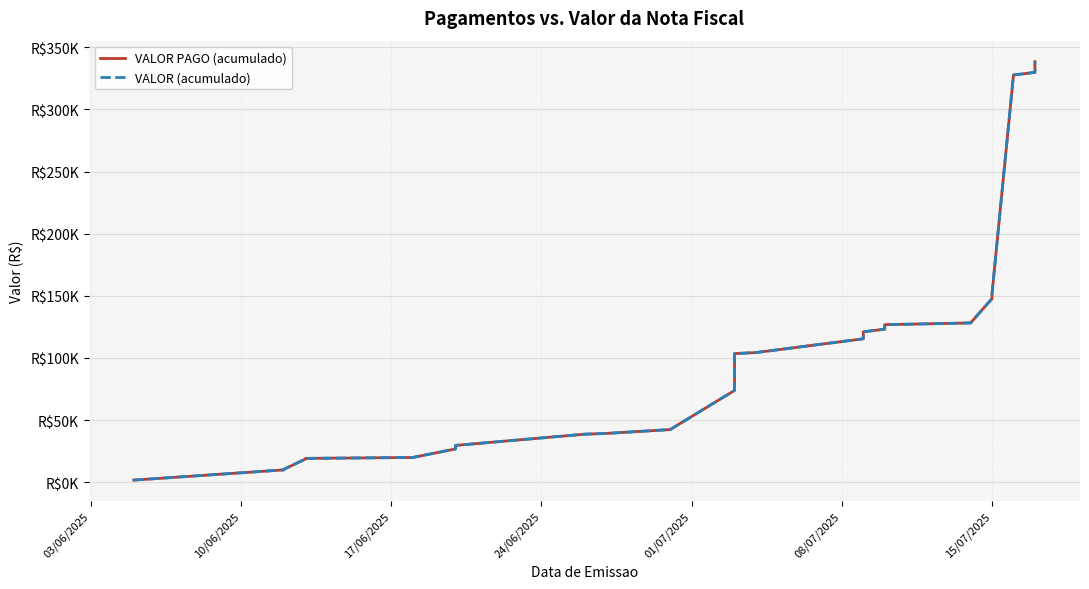

Is this an area chart (filled region under the line)?

No